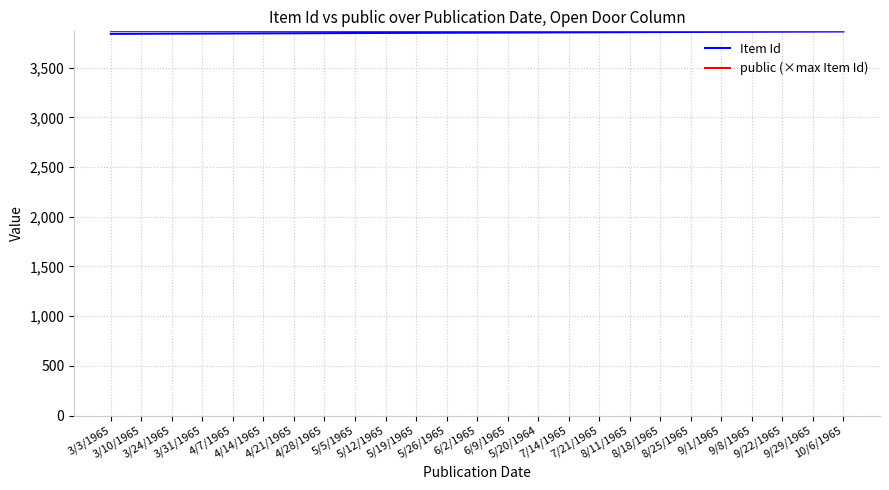

What is the greatest value displayed?

3866